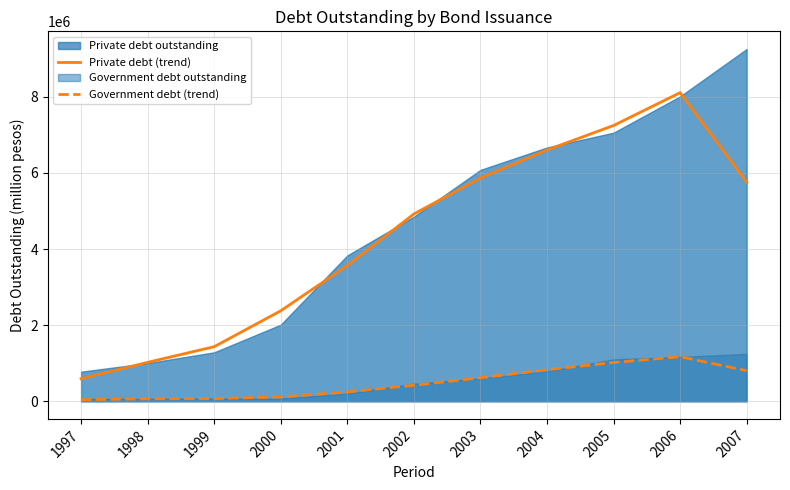

Does the chart have visible grid lines?

Yes